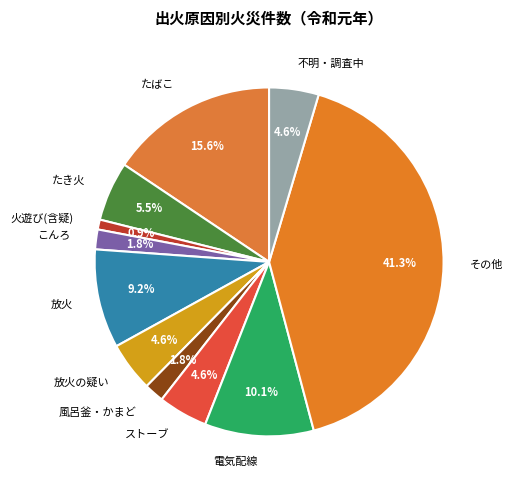

Which slice is the largest?

その他